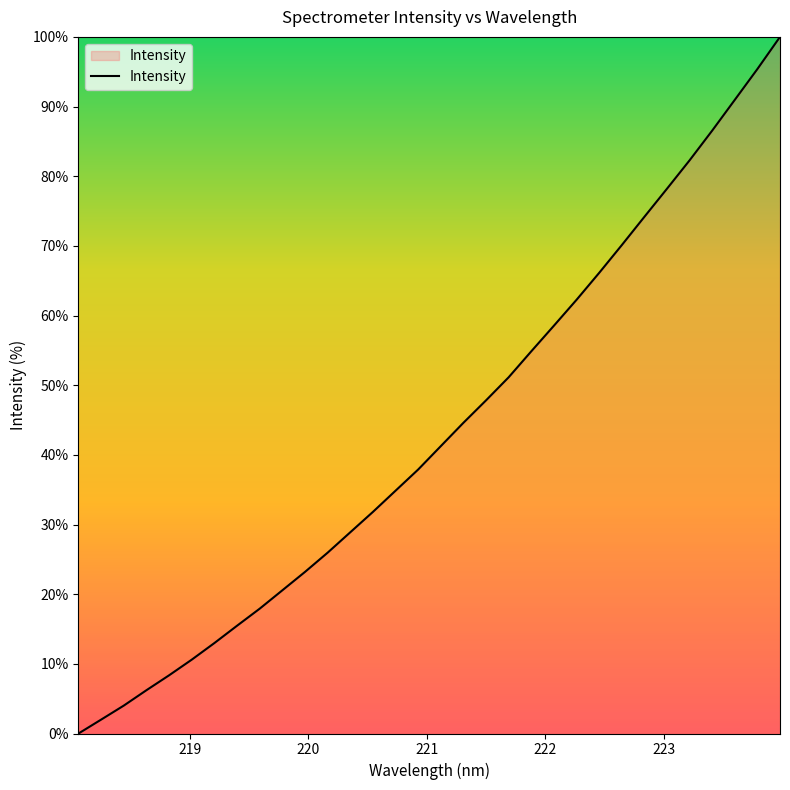

What is the maximum value shown in the chart?

100.0